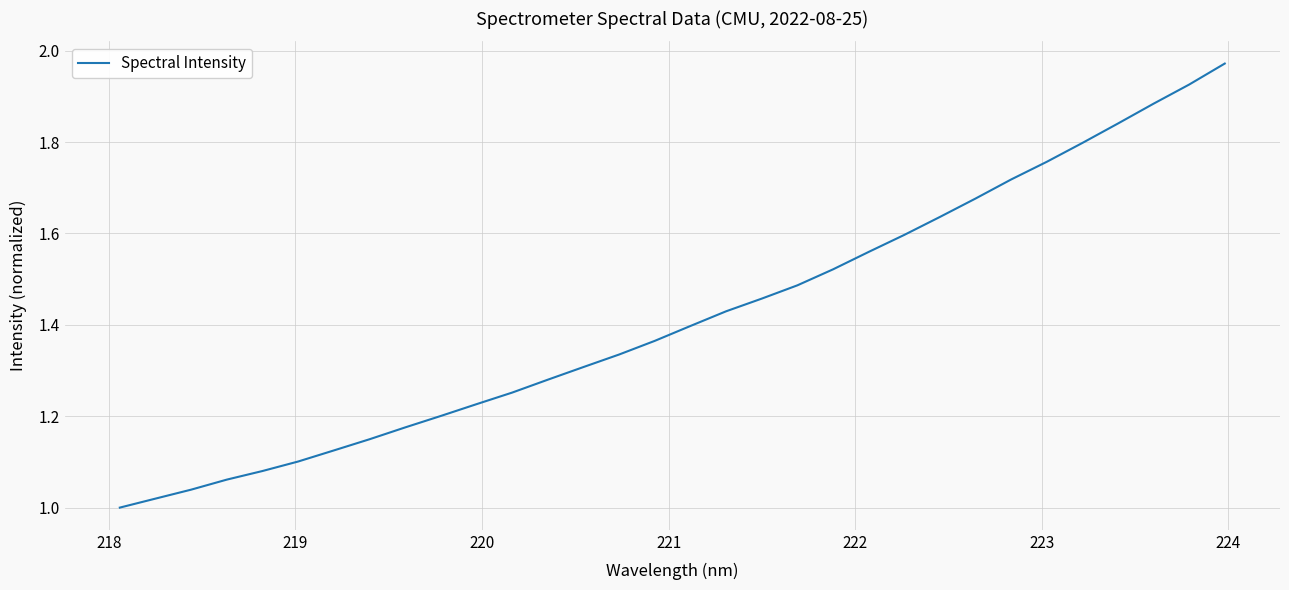

How many lines are shown in the chart?

1